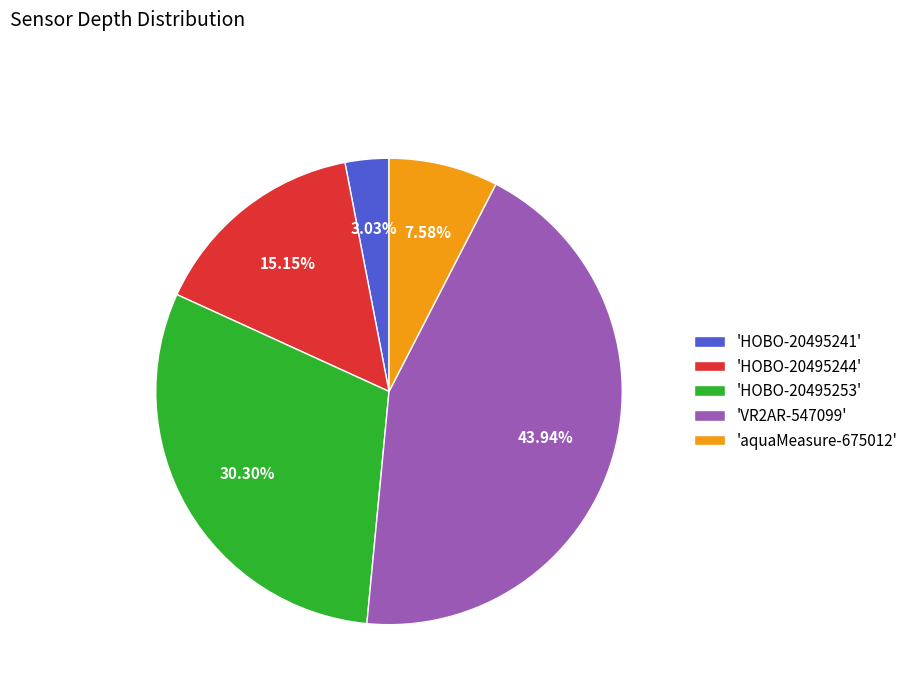

Between 'HOBO-20495244' and 'HOBO-20495253', which is larger?

'HOBO-20495253'